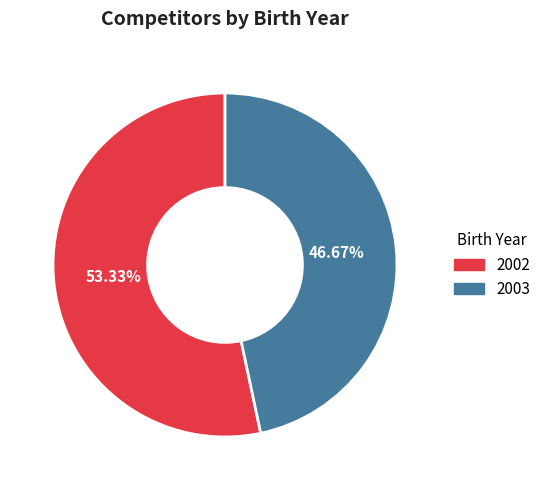

To the nearest percent, what is the combined percentage of 2002 and 2003?

100%